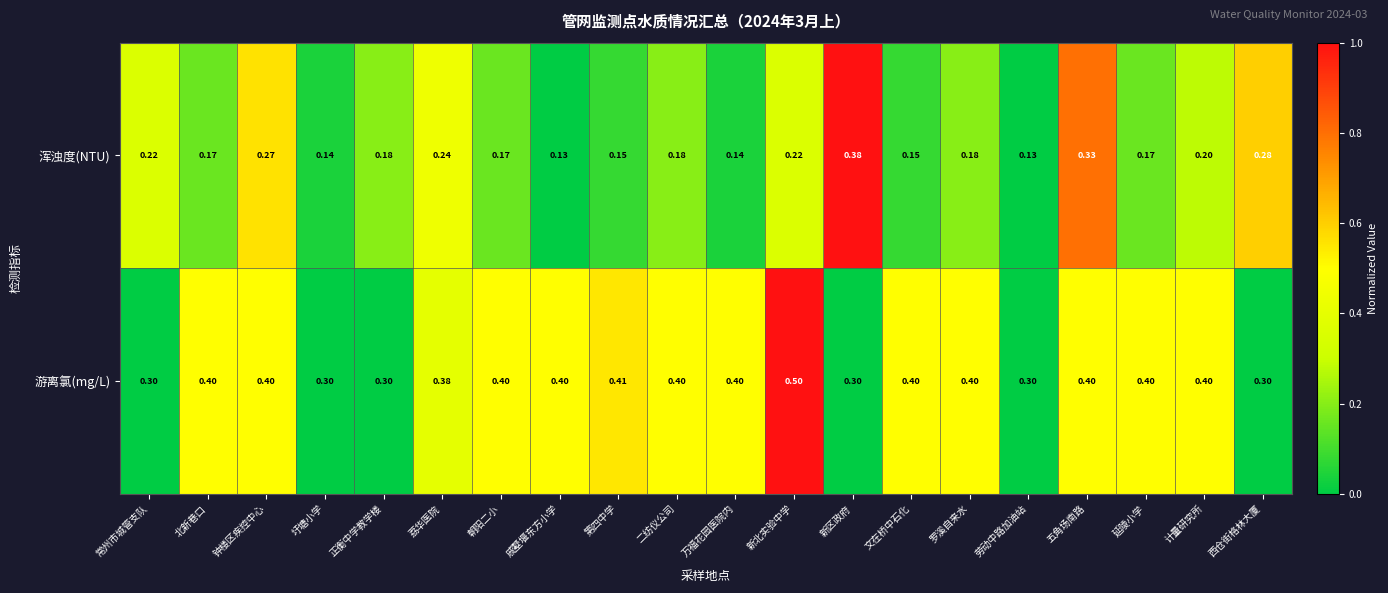

Rank the series by their average value, from highest to lowest.

游离氯(mg/L), 浑浊度(NTU)